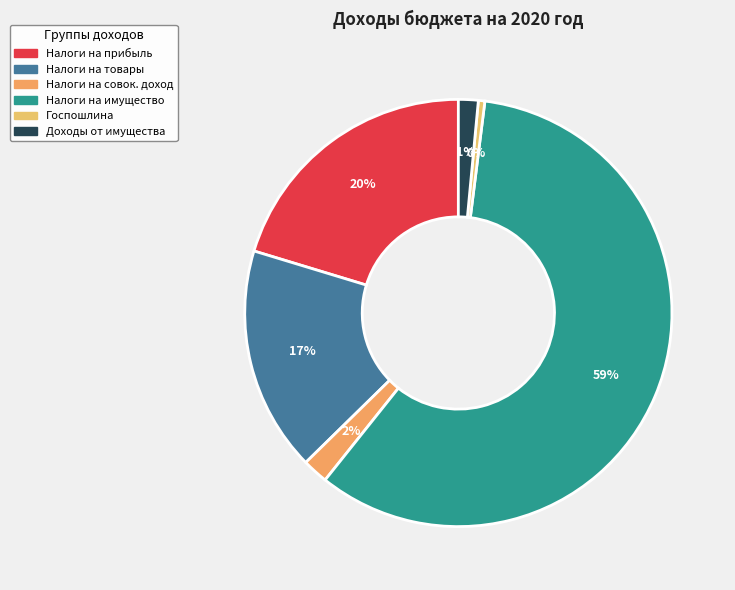

Does any single category account for the majority?

Yes